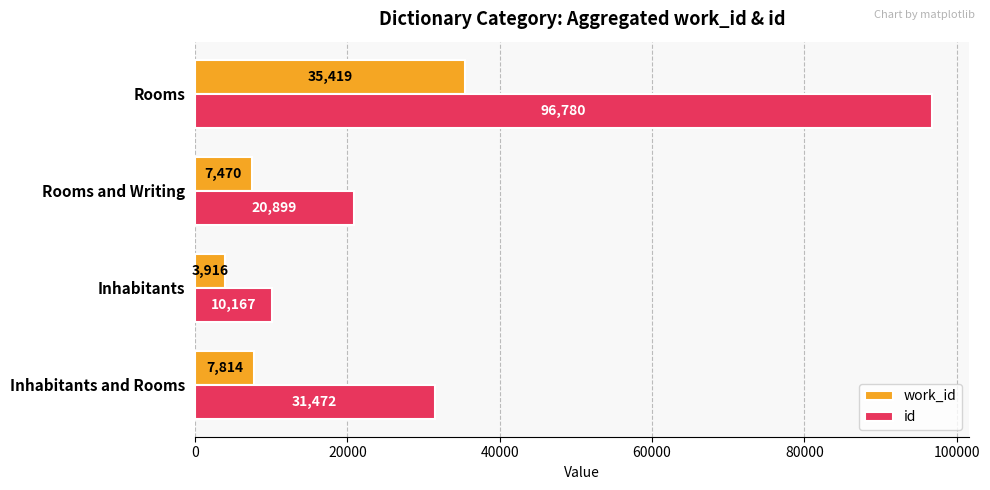

What is the difference between the highest and lowest values at Rooms?

61361